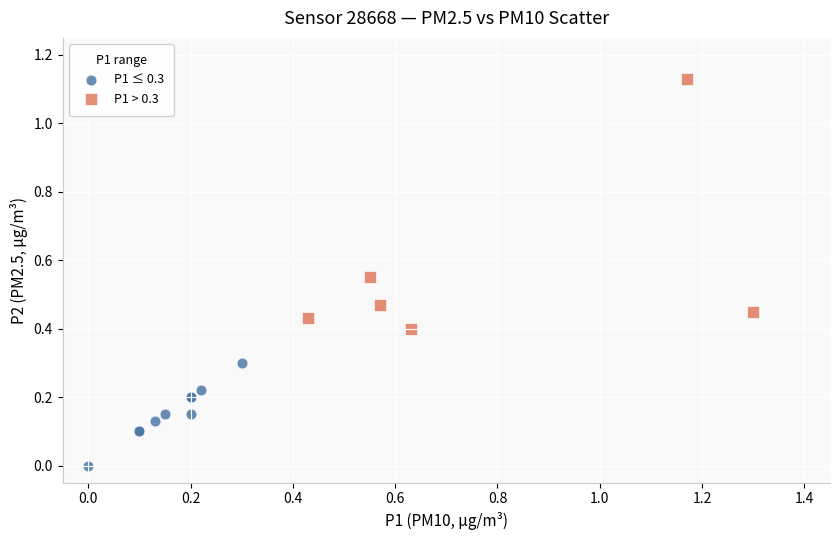

Which series has the largest Y range (max minus min)?

P1 > 0.3